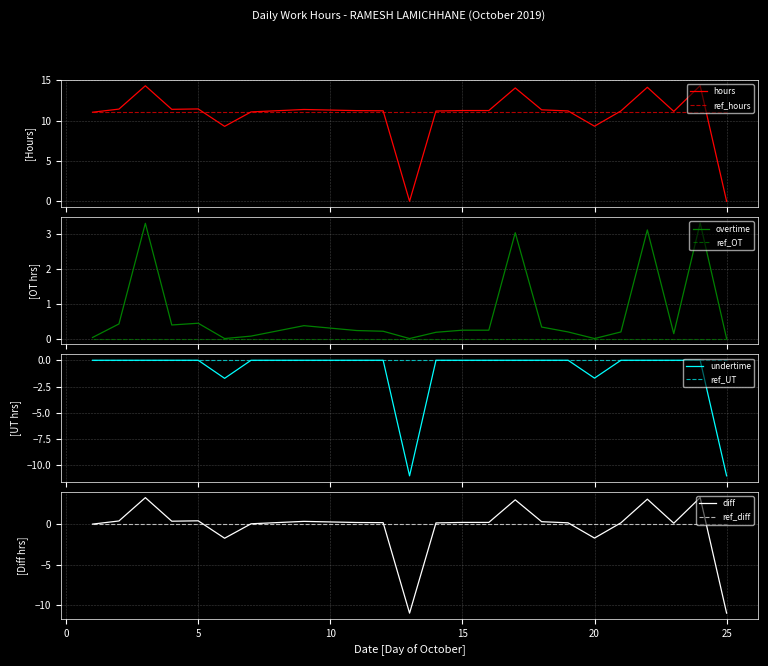

What is the ratio of the value at 4 to the value at 16?

1.0